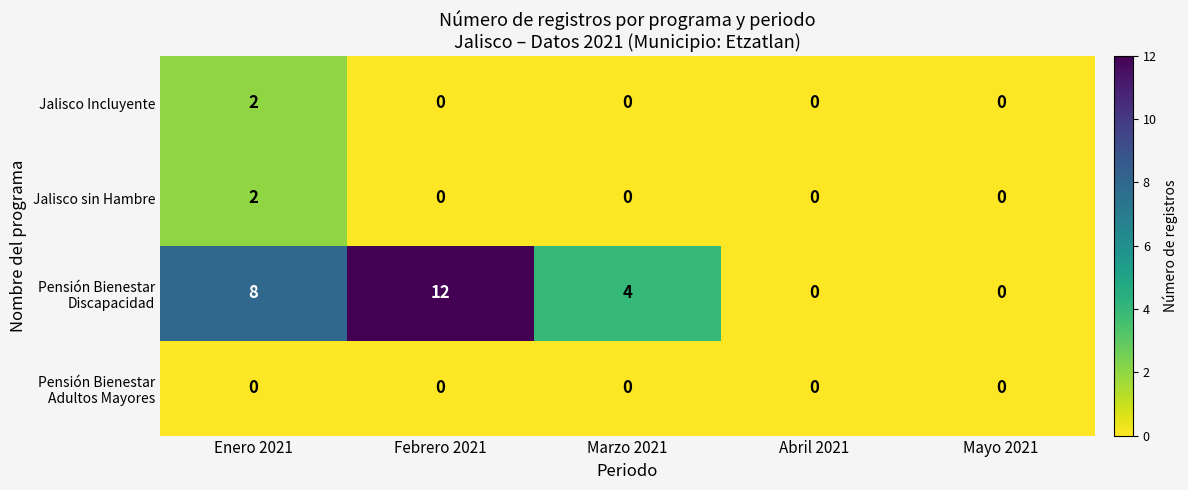

True or false: Jalisco sin Hambre has a value of 0 at Marzo 2021.

True